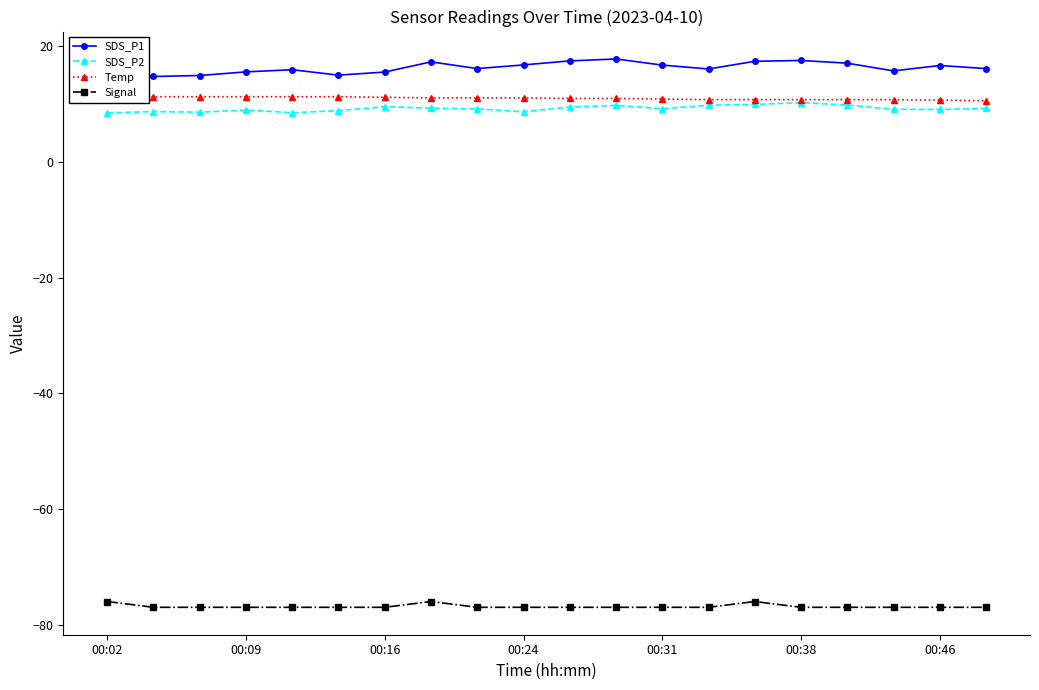

What is the highest value of the SDS_P2 series?

10.3